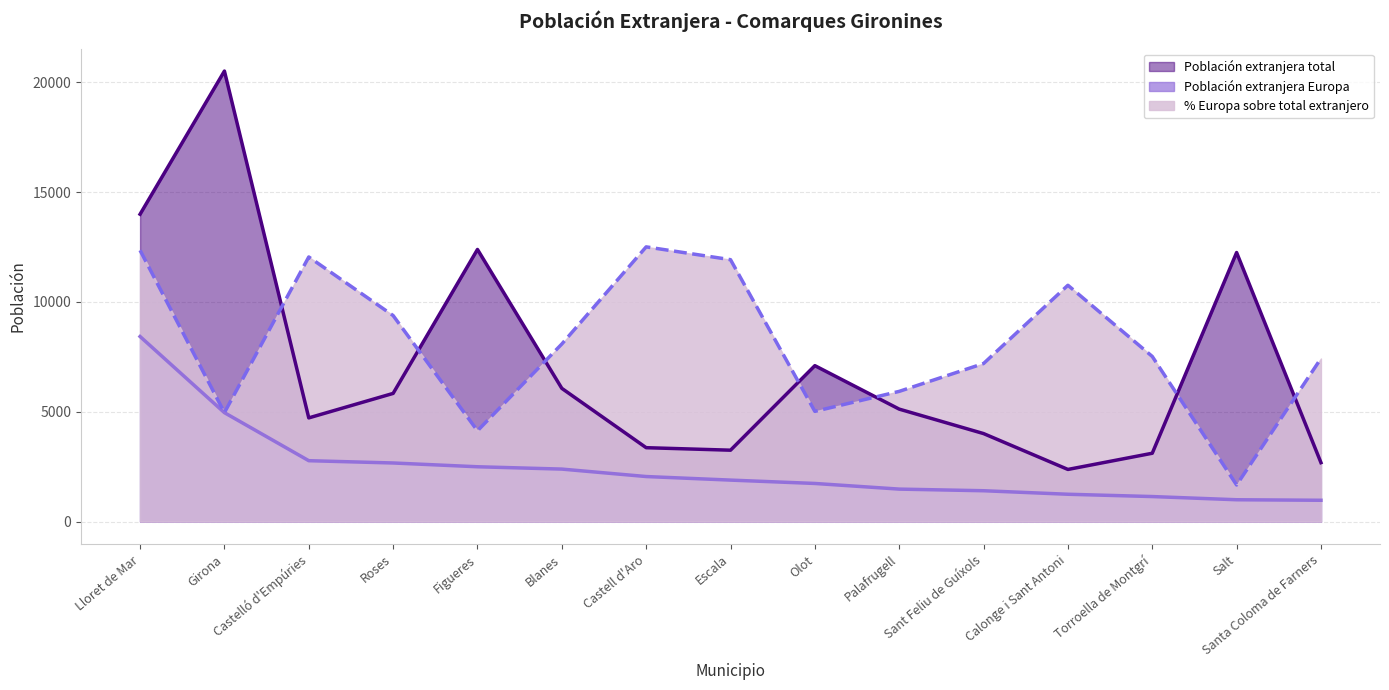

Is the value of Población extranjera total at Lloret de Mar greater than the value of Población extranjera Europa at Torroella de Montgrí?

Yes